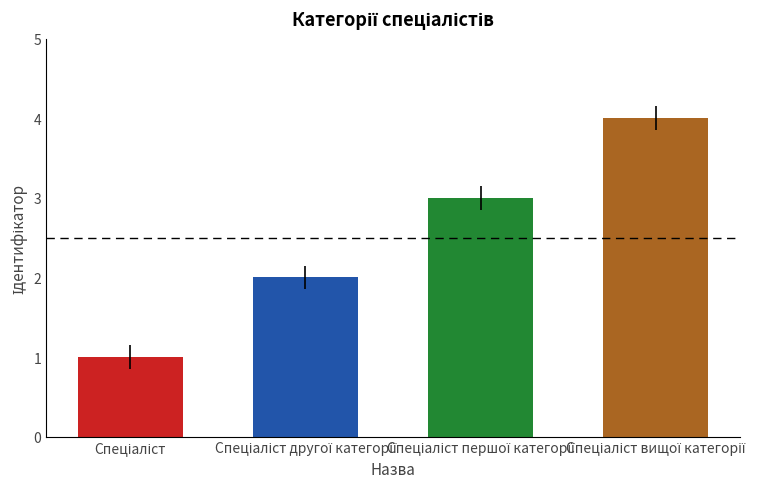

What is the greatest value displayed?

4